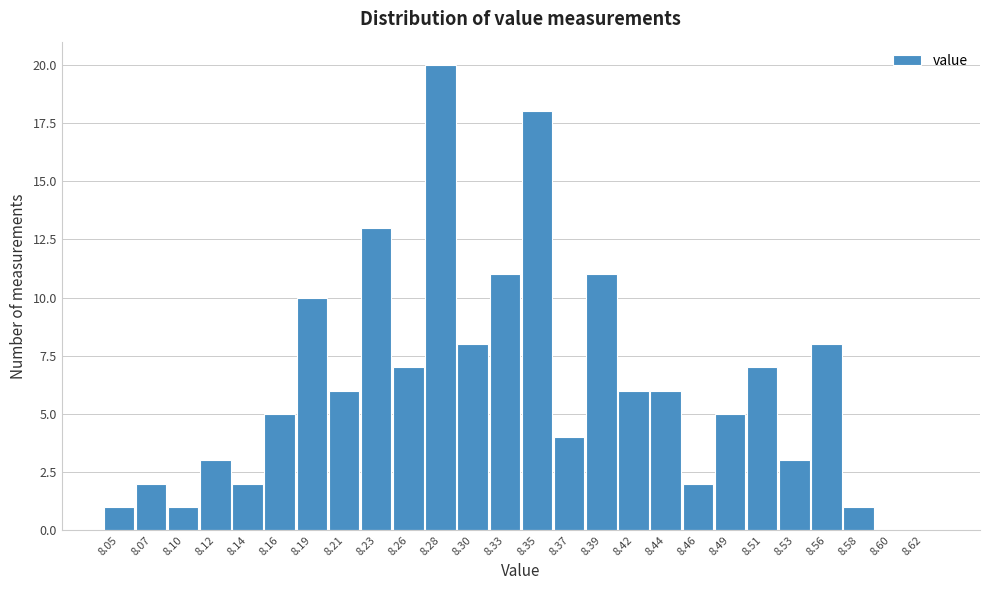

Reading left to right, transcribe all the data shown in this chart.

8.05=1	8.07=2	8.10=1	8.12=3	8.14=2	8.16=5	8.19=10	8.21=6	8.23=13	8.26=7	8.28=20	8.30=8	8.33=11	8.35=18	8.37=4	8.39=11	8.42=6	8.44=6	8.46=2	8.49=5	8.51=7	8.53=3	8.56=8	8.58=1	8.60=0	8.62=0